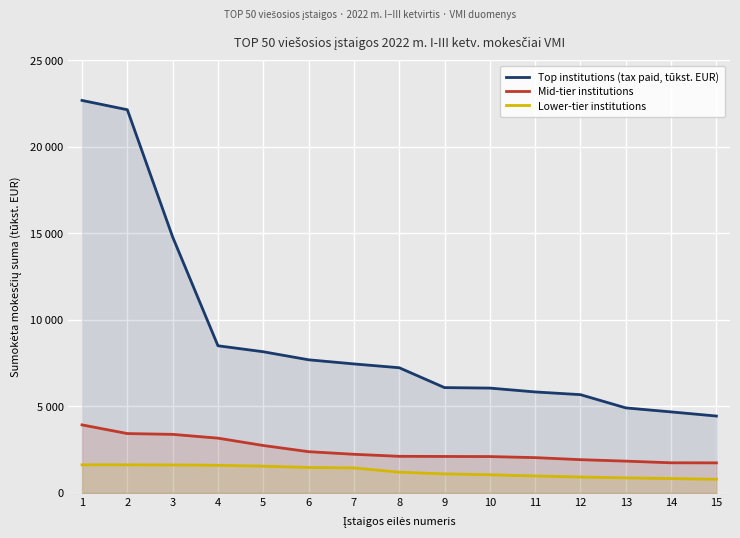

At 12, list the series in order from largest to smallest.

Top institutions (tax paid, tūkst. EUR), Mid-tier institutions, Lower-tier institutions